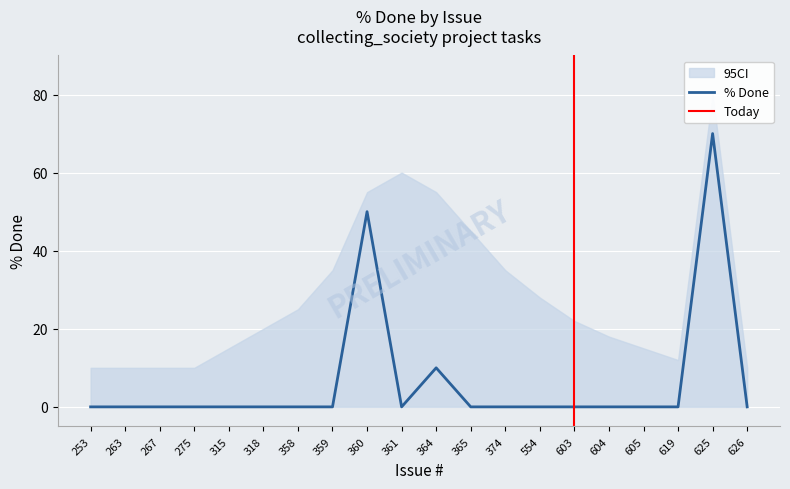

At which label is % Done closest to 35?

360